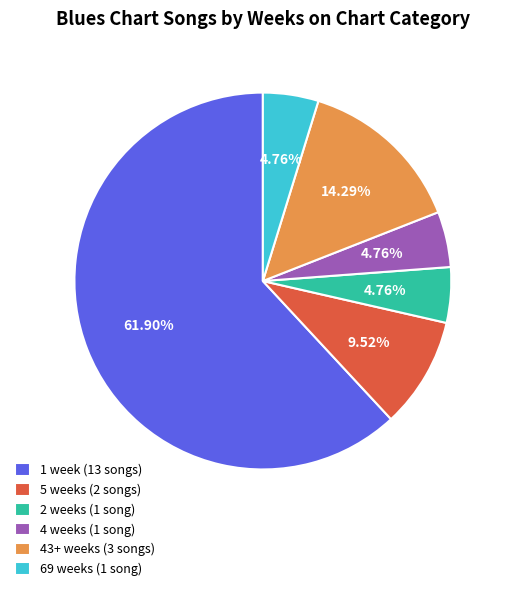

Is there any slice that represents more than half of the pie?

Yes